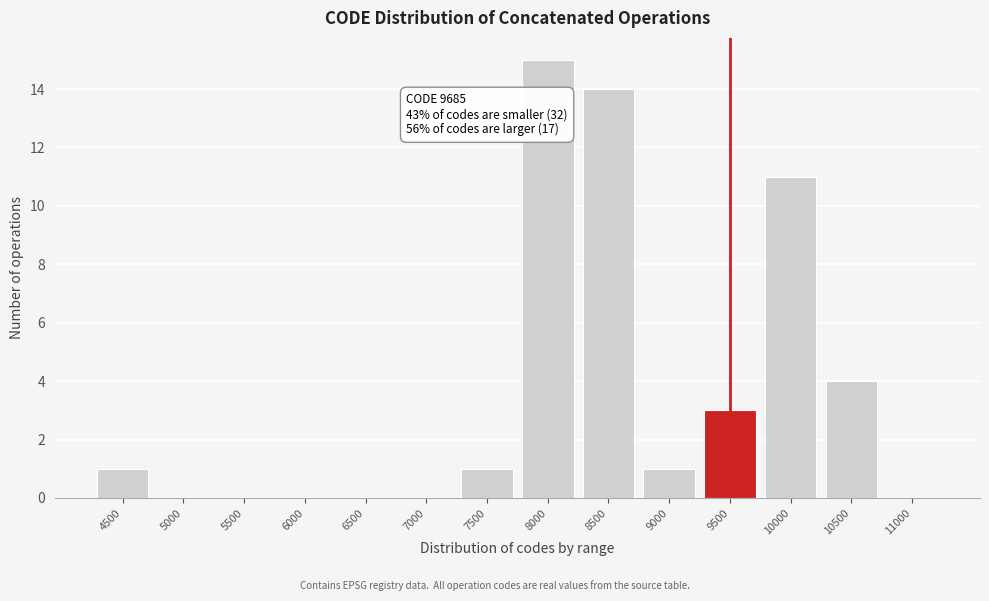

Reading left to right, transcribe all the data shown in this chart.

4500=1	5000=0	5500=0	6000=0	6500=0	7000=0	7500=1	8000=15	8500=14	9000=1	9500=3	10000=11	10500=4	11000=0